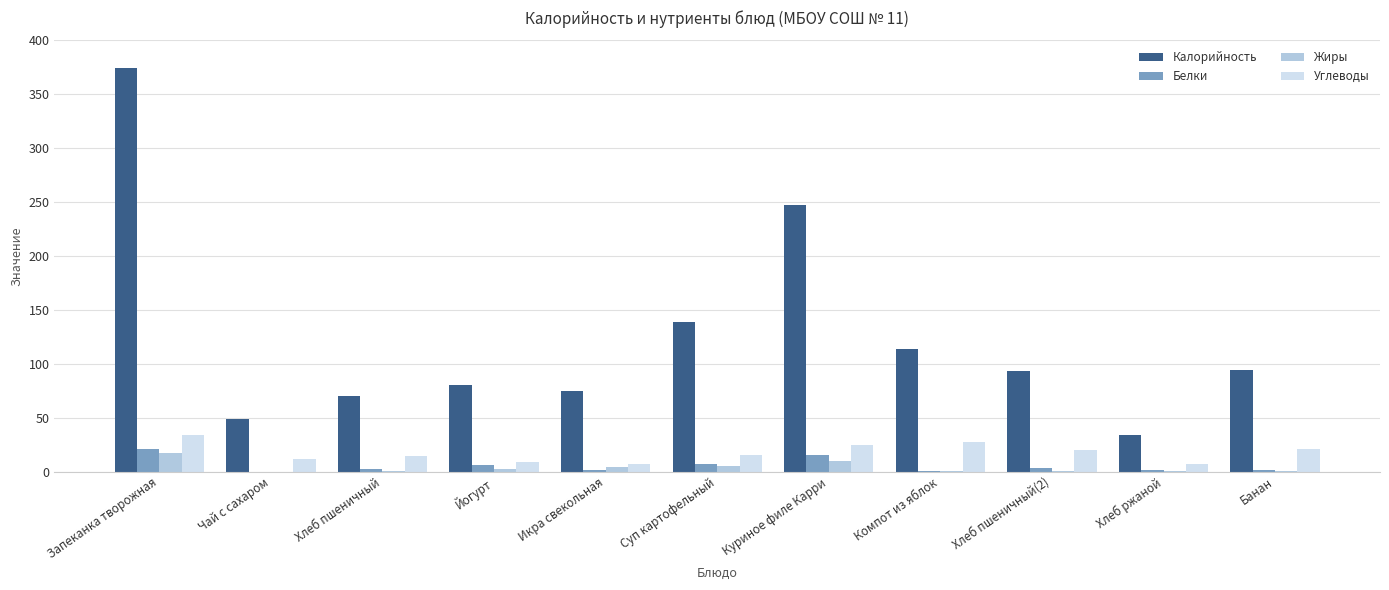

What is the sum of all Белки values?

59.3